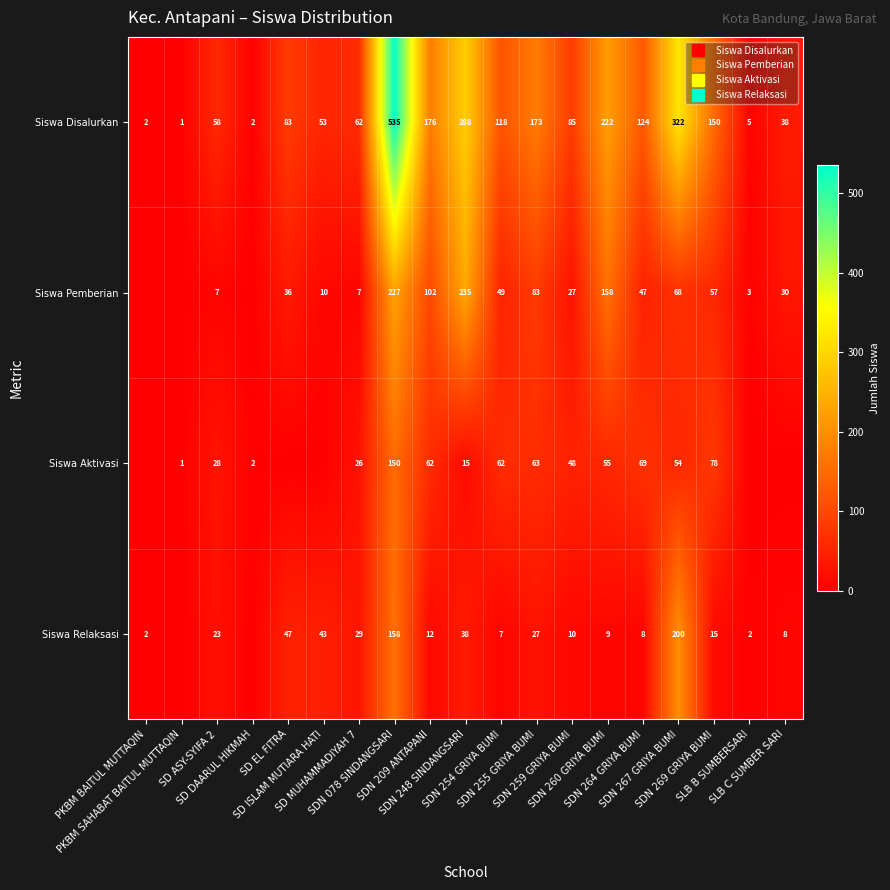

How many series are shown in this chart?

4